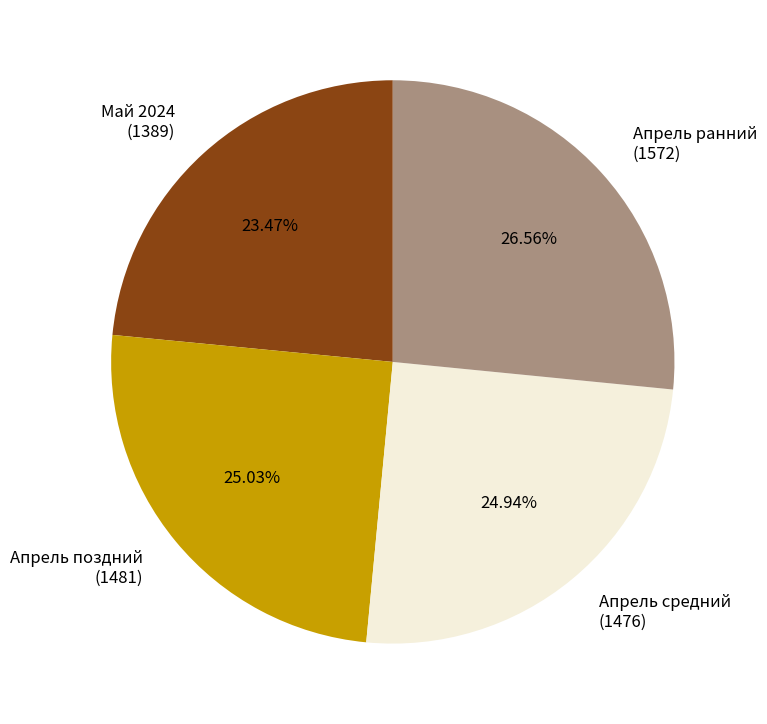

How many segments does this pie chart have?

4